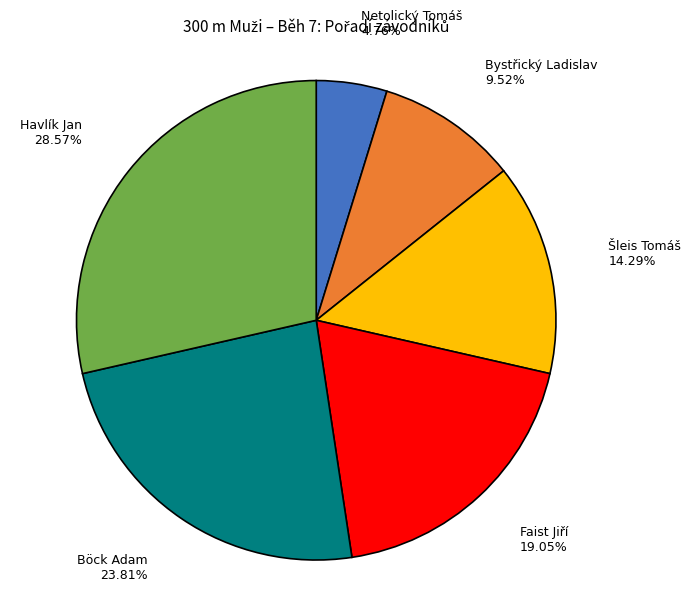

Is the sum of Havlík Jan and Netolický Tomáš greater than half?

No